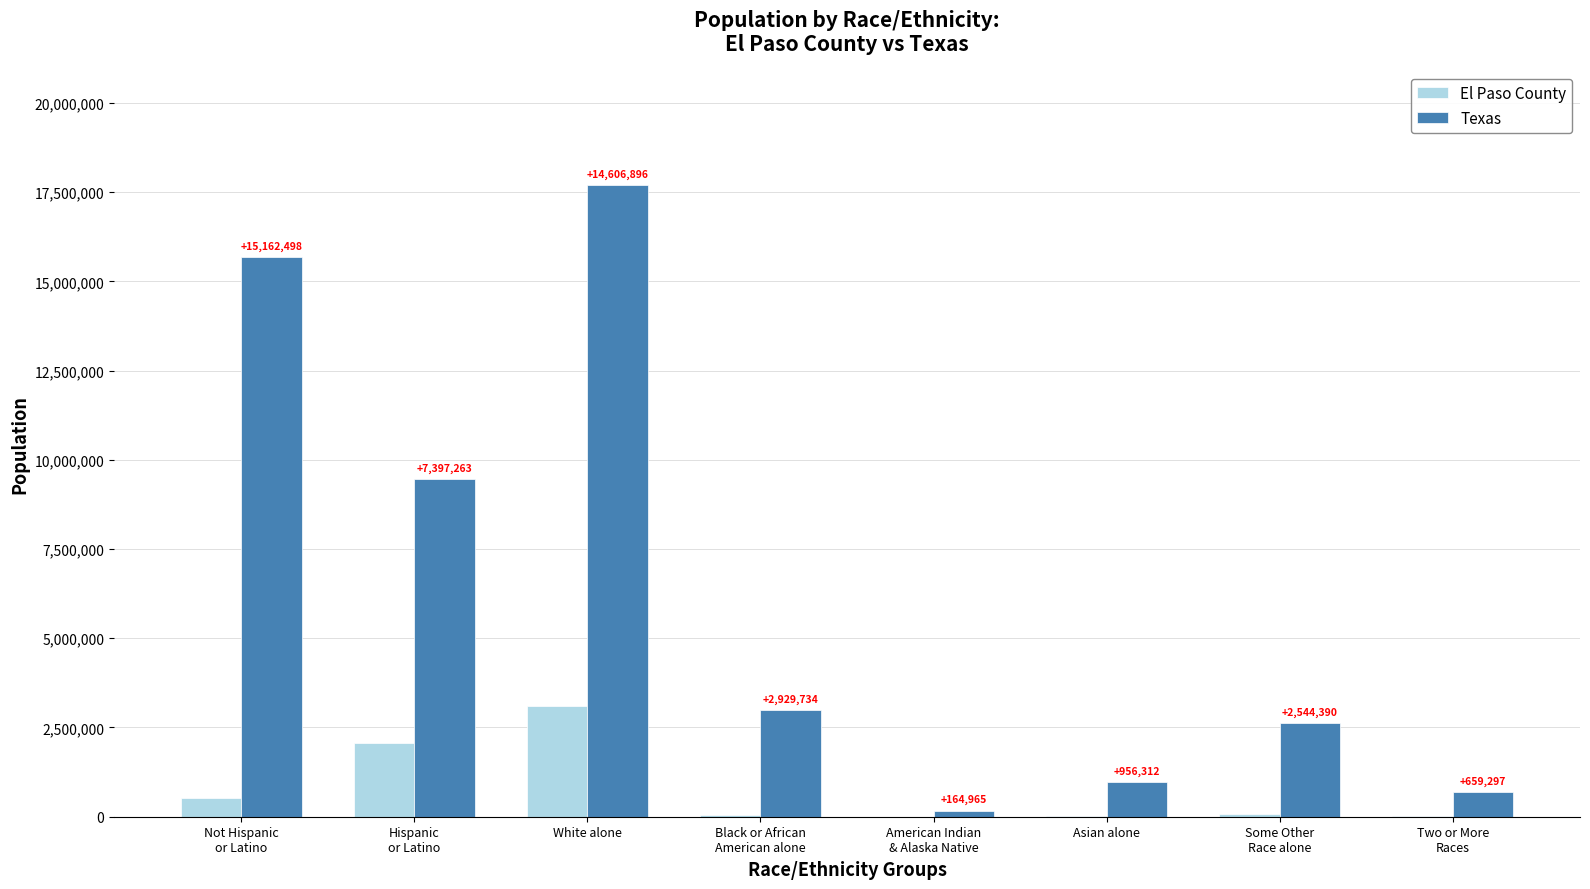

Does the chart contain stacked bars?

No